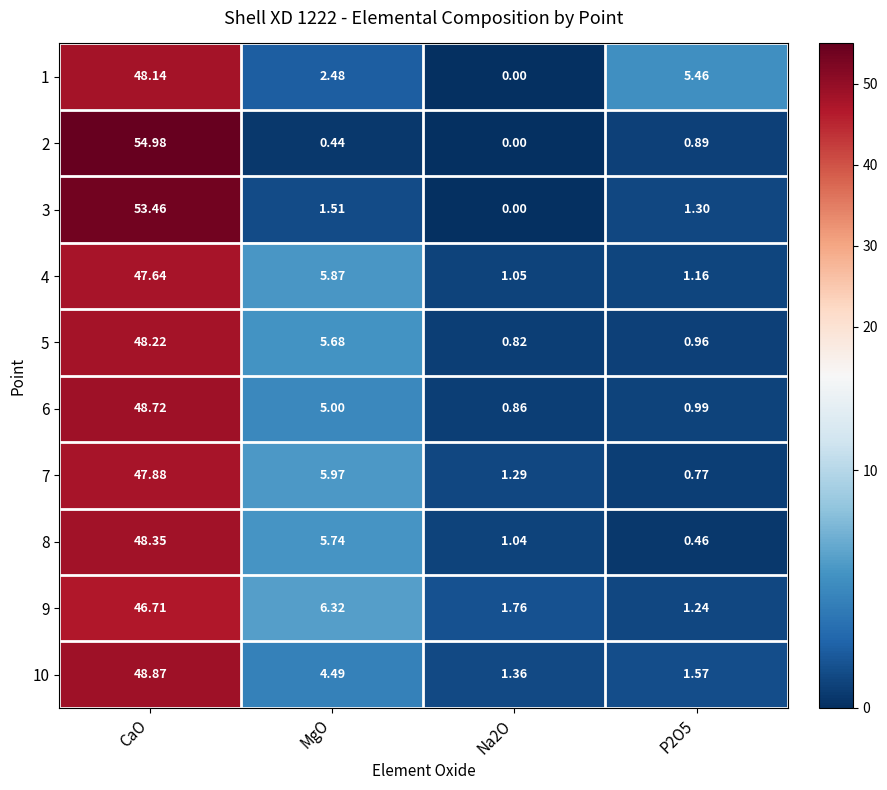

At which label does 9 first exceed 6?

CaO